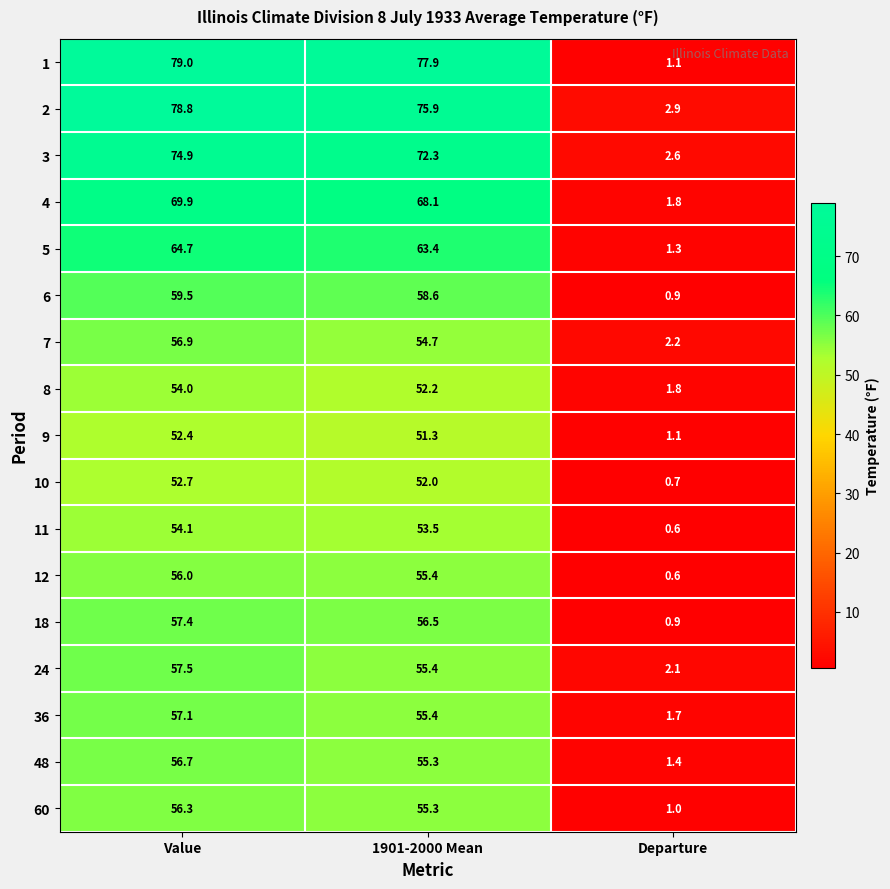

What is the spread (max minus min) of values at Value?

26.6